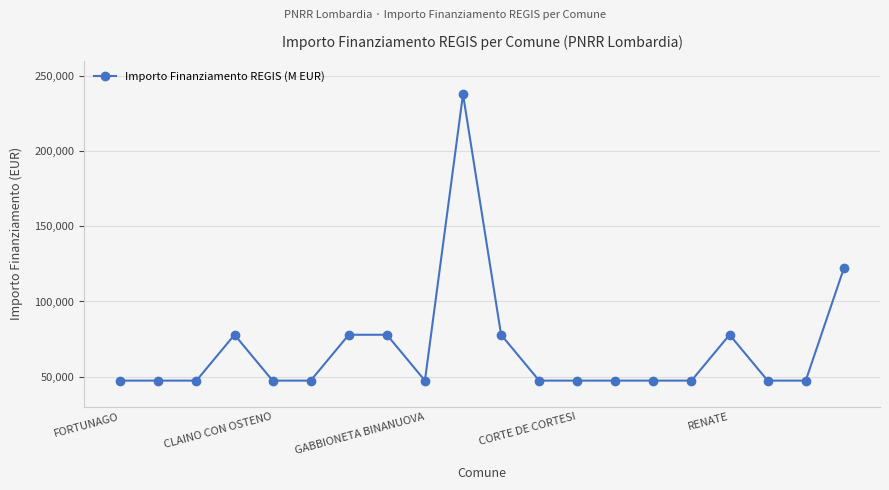

What is the difference between the second highest and minimum values?

74565